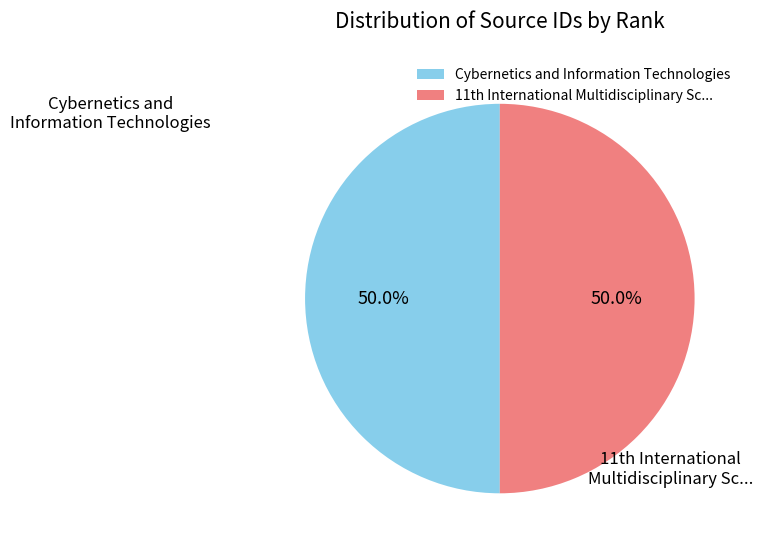

How much of the chart is everything except Cybernetics and Information Technologies?

50.0%